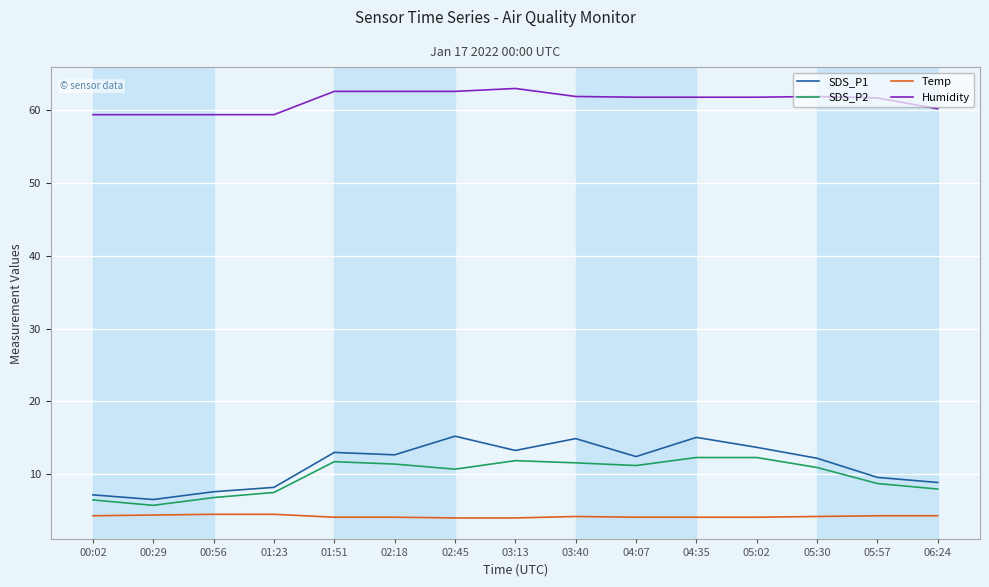

True or false: Temp and SDS_P2 intersect in this chart.

False